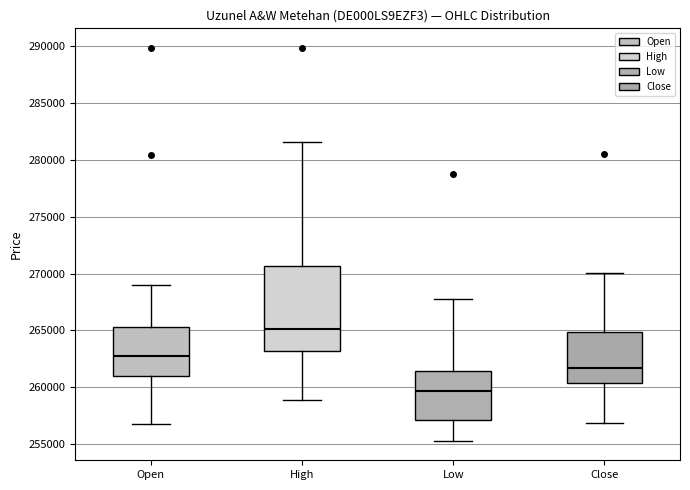

Reading left to right, transcribe this box plot: for each box, give where its median line is, the range the box spans, and where its two whiskers end, as read against the y-axis. The values are not printed on the chart, so give them approximately, as read against the axis.

Open: median 263000, box 261000 to 265500, whiskers 257000 to 269000
High: median 265000, box 263000 to 270500, whiskers 259000 to 281500
Low: median 259500, box 257000 to 261500, whiskers 255500 to 267500
Close: median 261500, box 260500 to 265000, whiskers 257000 to 270000